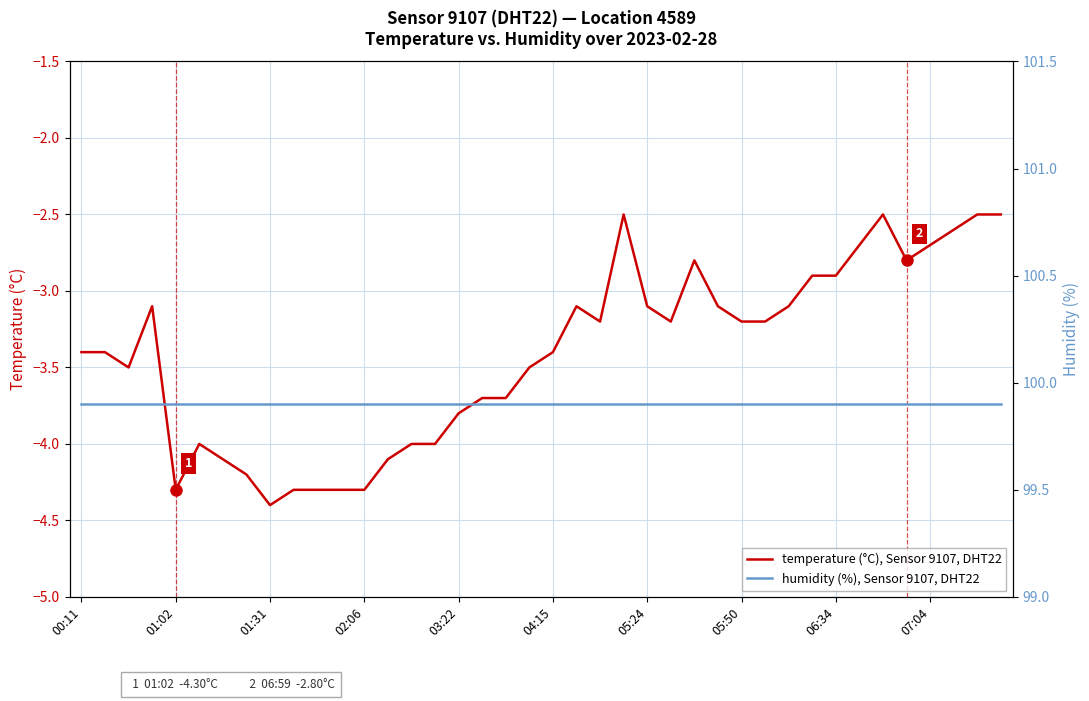

Which category has the lowest value in the temperature (°C), Sensor 9107, DHT22 series?

01:31